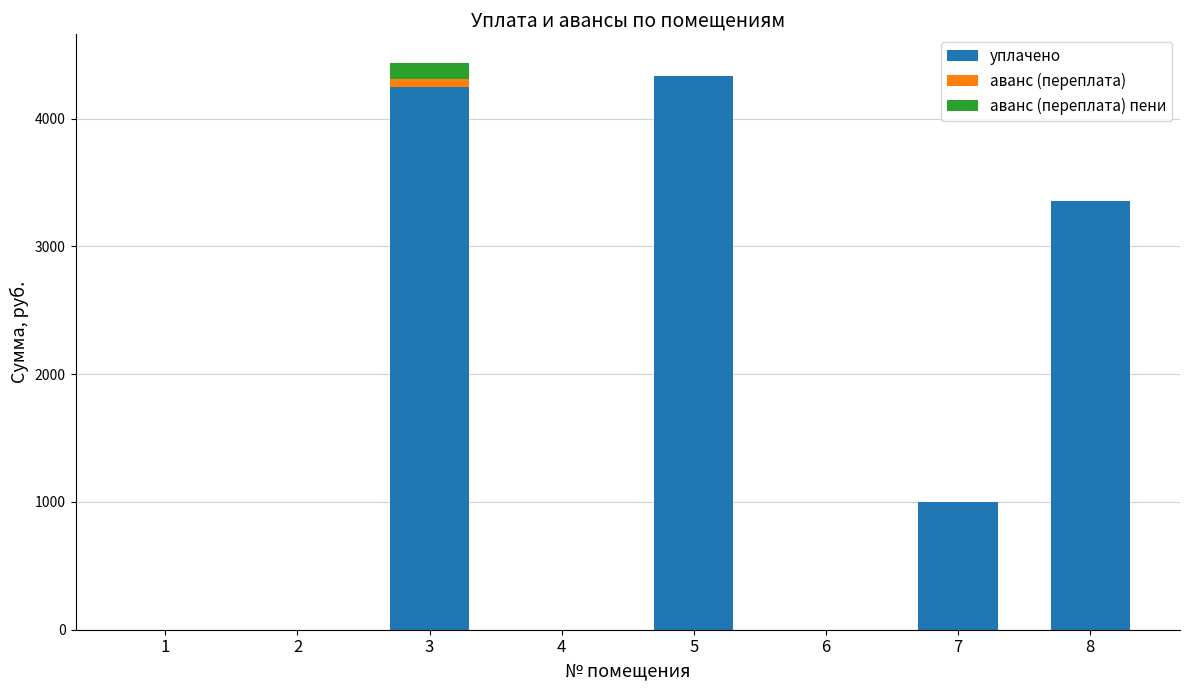

How many data points does each series have?

8